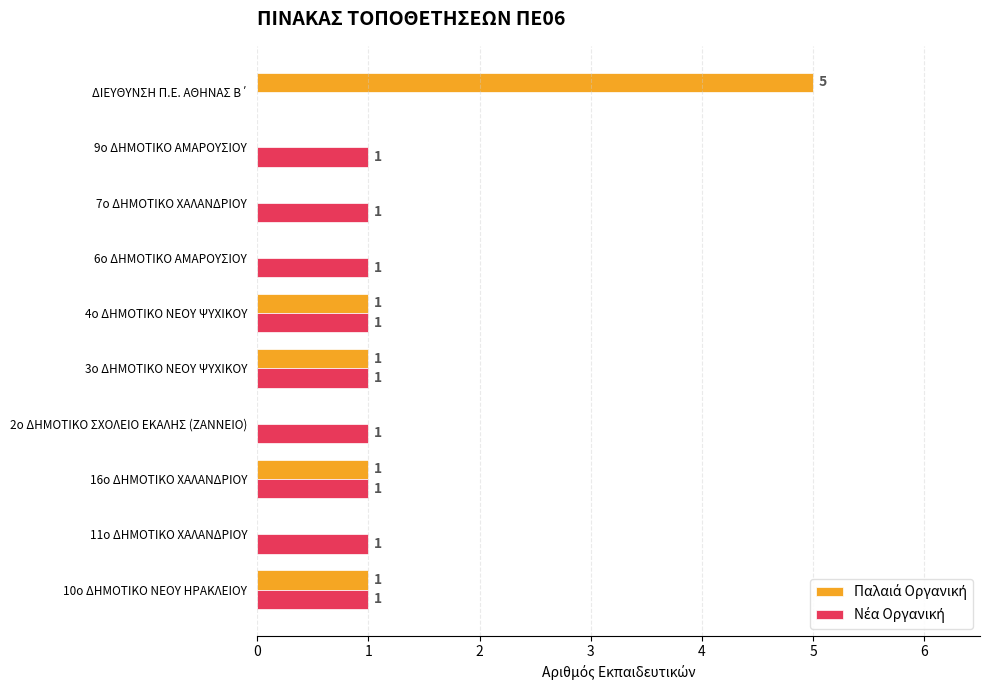

How many distinct data groups are displayed?

2